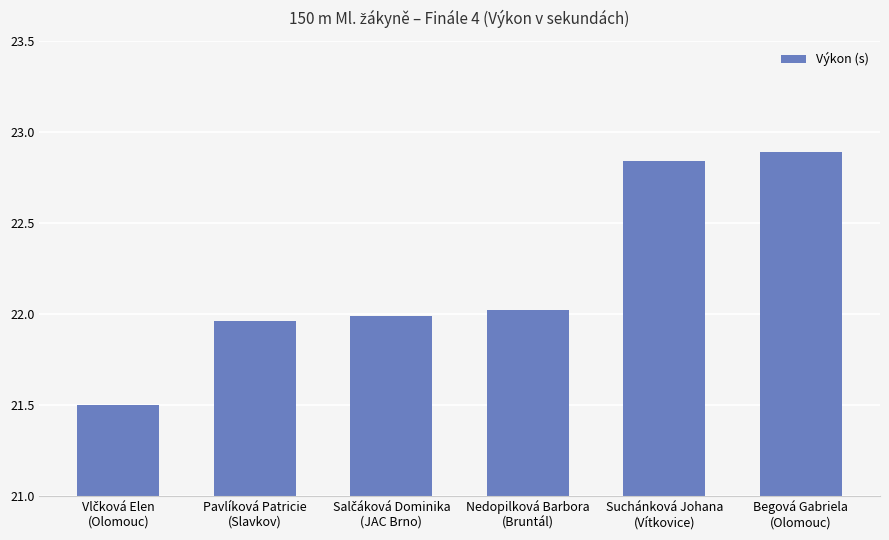

What is the difference between the maximum and second lowest values?

0.9